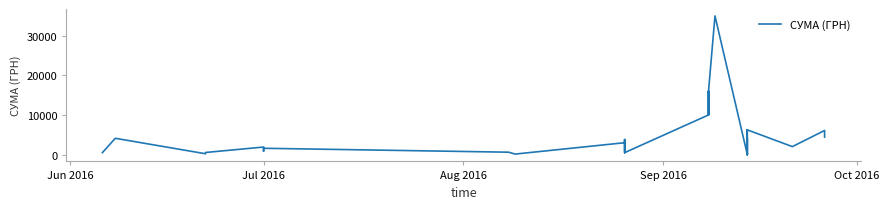

True or false: there are more than 1 points higher than both neighbors.

True